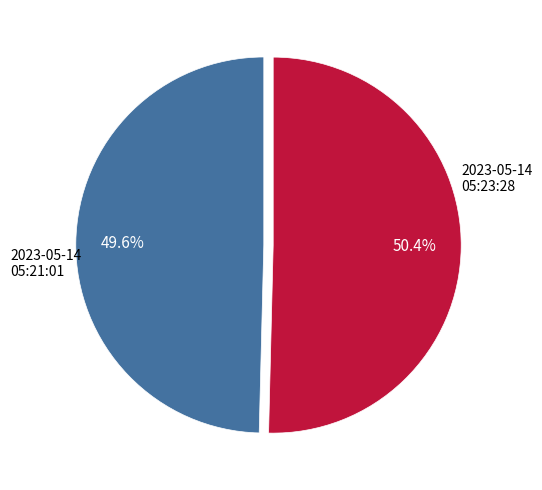

Approximately how many times larger is the value at 2023-05-14 05:21:01 compared to 2023-05-14 05:23:28?

1.0